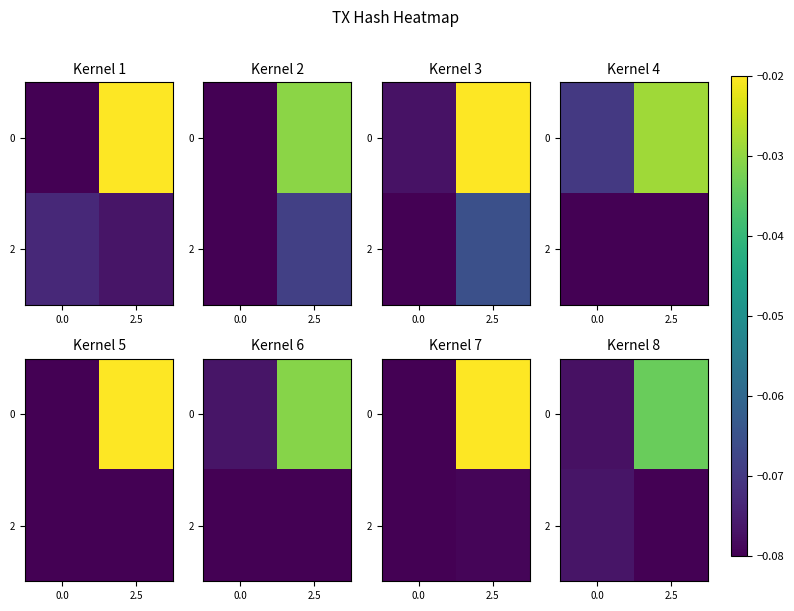

What is the sum of all 2 values?

-0.2